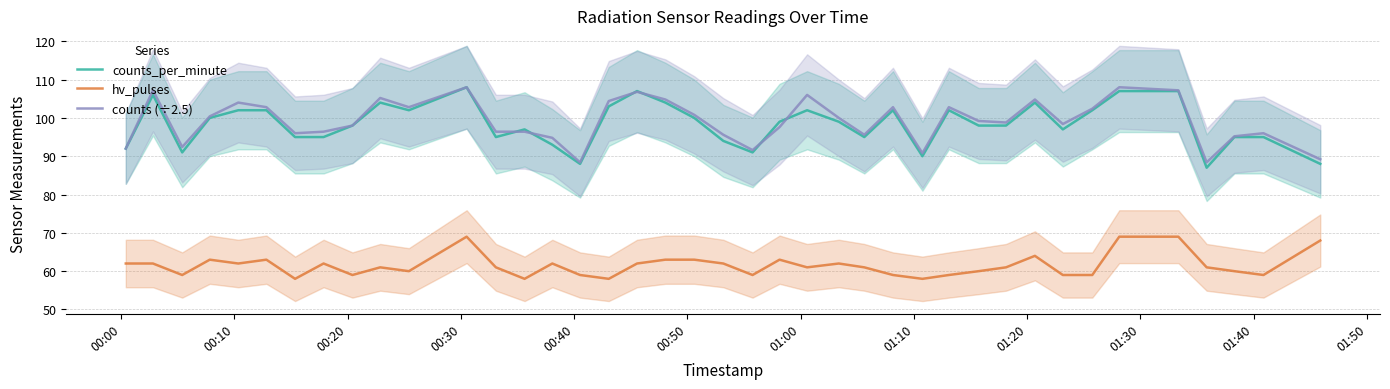

What is the minimum value for hv_pulses?

58.0